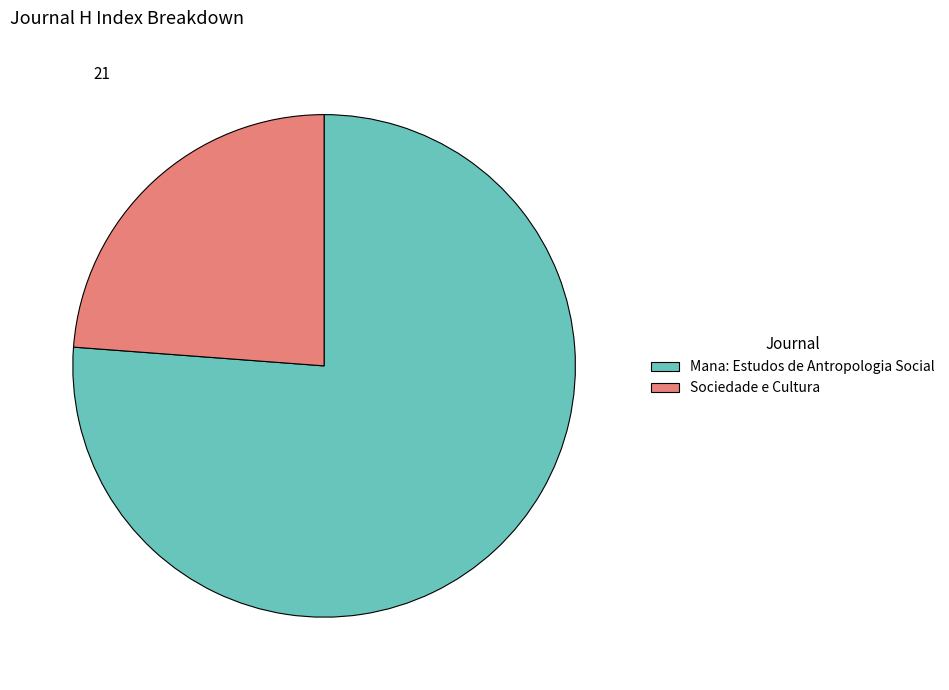

Between Mana: Estudos de Antropologia Social and Sociedade e Cultura, which is larger?

Mana: Estudos de Antropologia Social